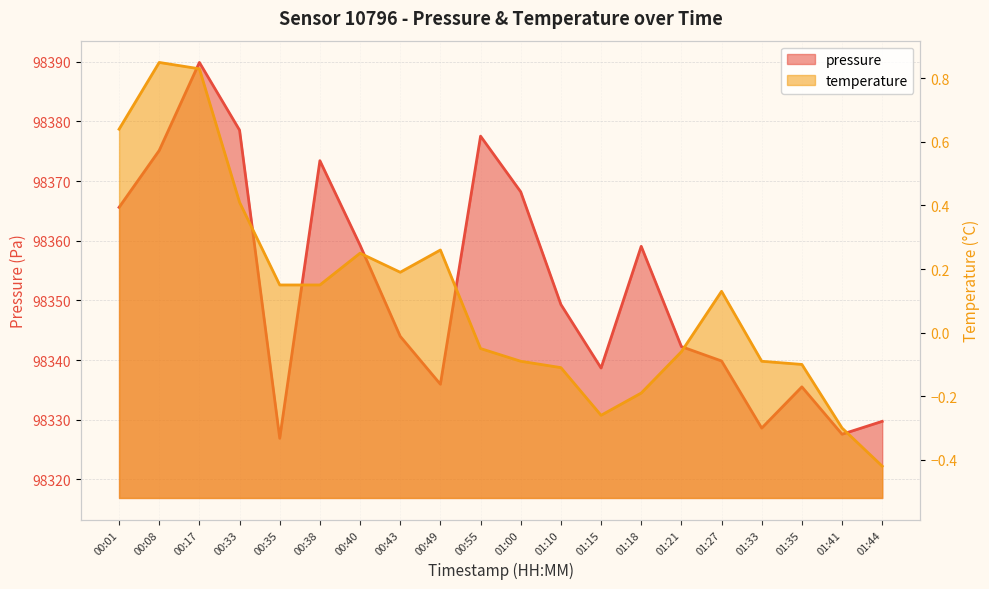

What are all the series names shown in the legend?

pressure, temperature